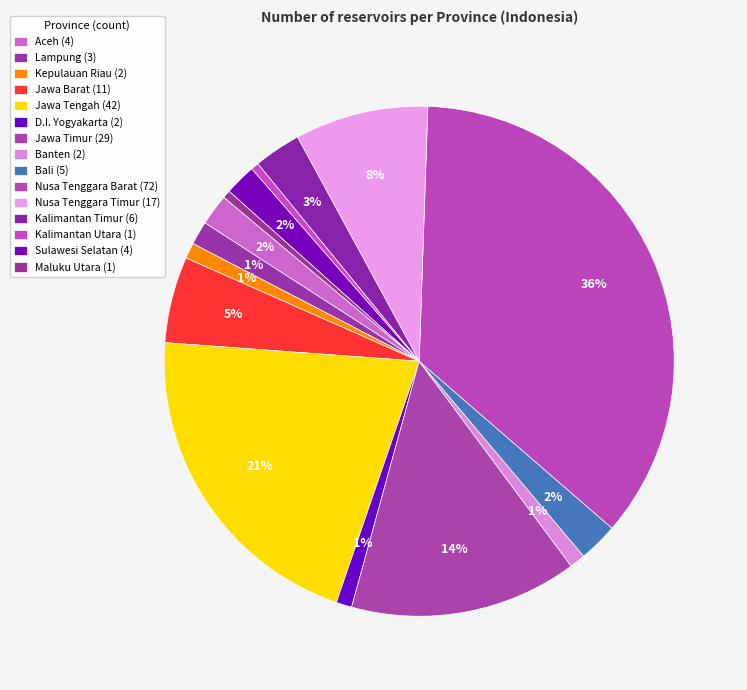

Is the sum of Lampung and D.I. Yogyakarta greater than half?

No